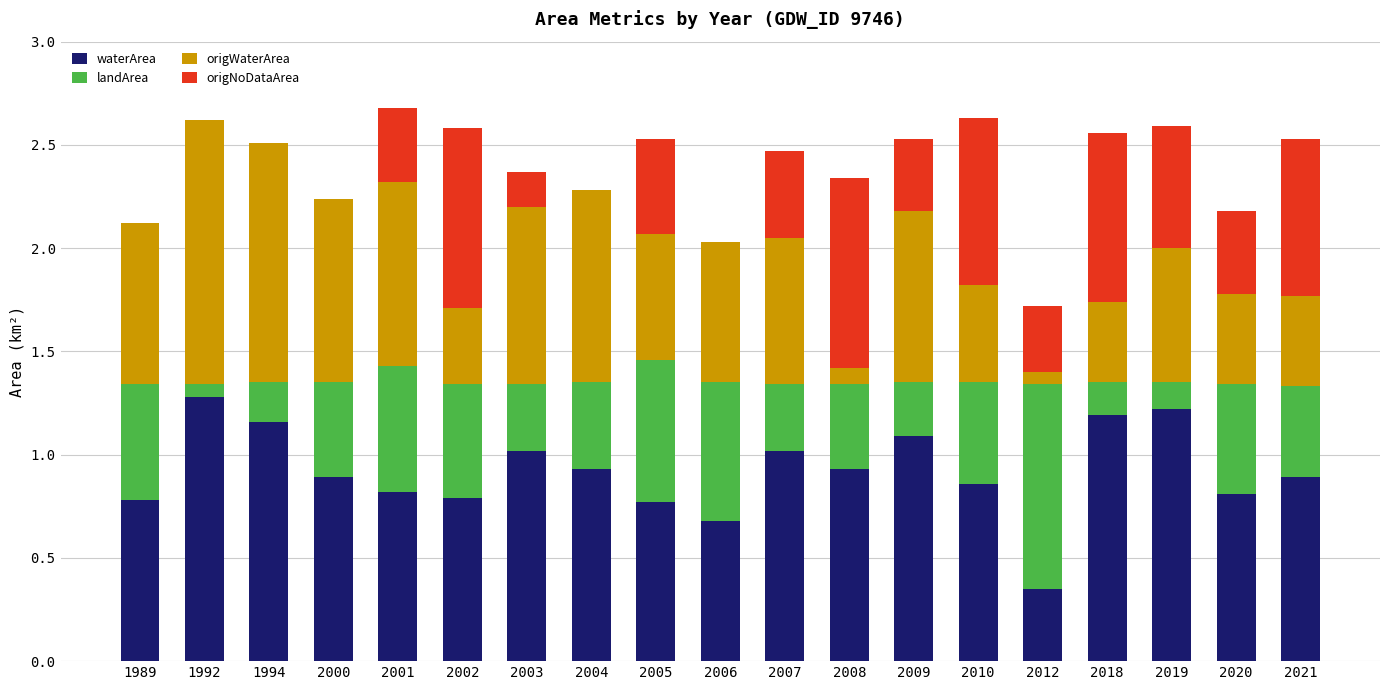

At which label does waterArea reach its peak?

1992